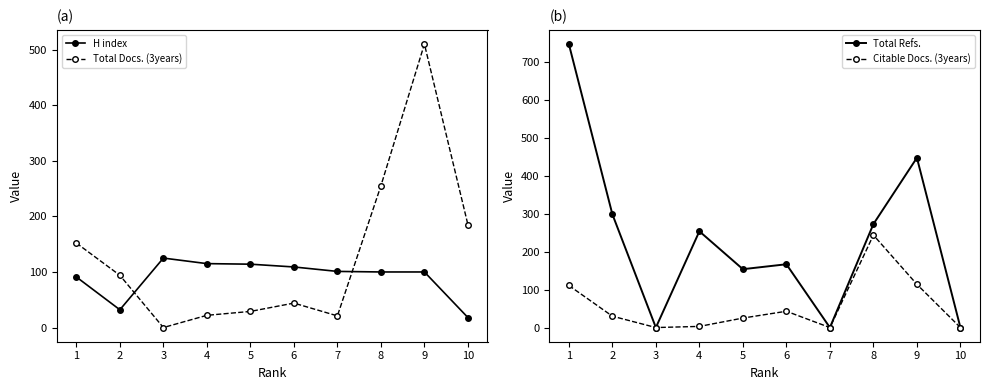

Which series has the widest spread of values?

Total Refs.